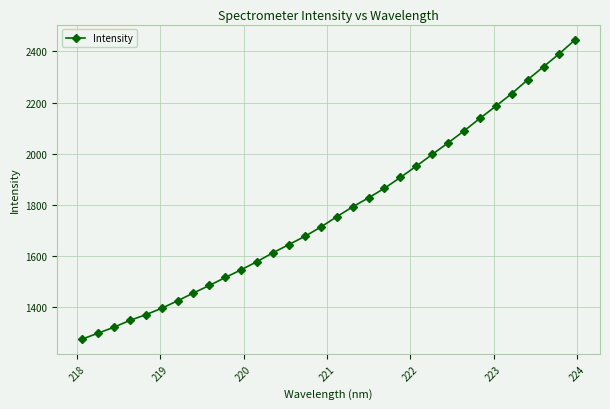

What is the maximum value shown in the chart?

2446.0